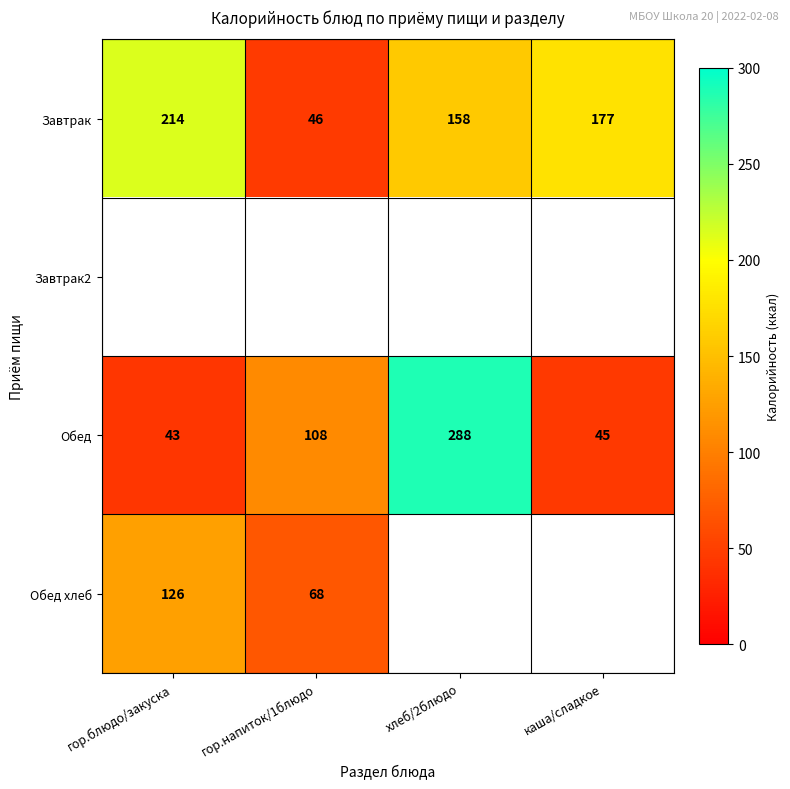

What is the highest value of the Обед series?

288